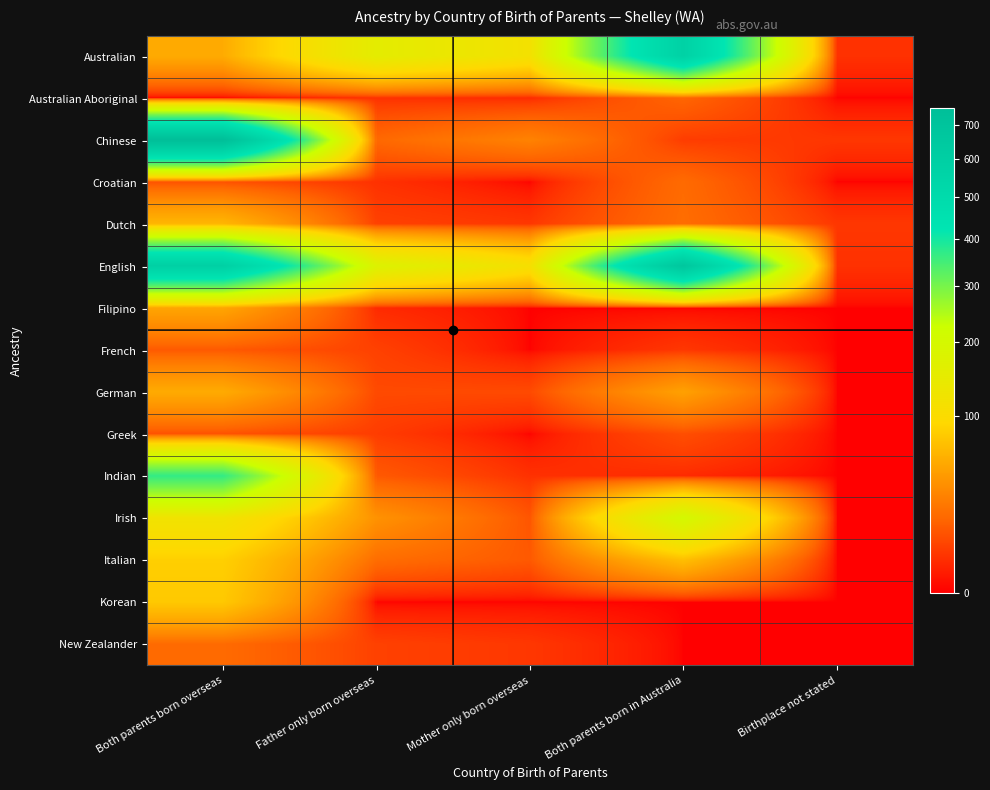

List the series in order of their peak value, lowest first.

Greek, French, Australian Aboriginal, Croatian, New Zealander, Filipino, German, Dutch, Korean, Italian, Irish, Indian, Australian, English, Chinese